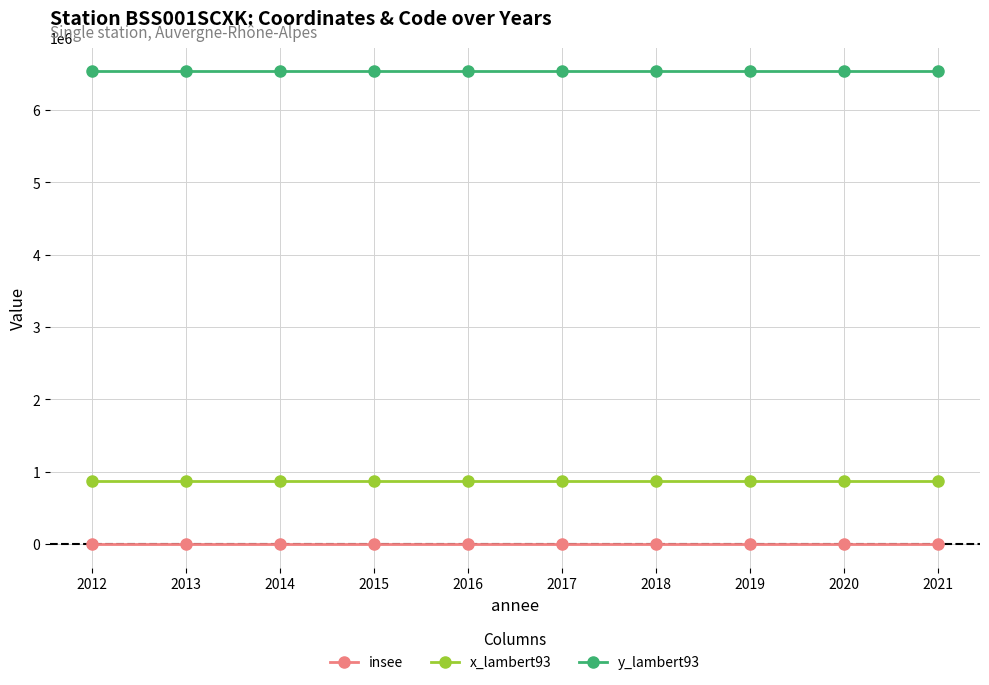

Where is x_lambert93 nearest to the value 868822?

2021